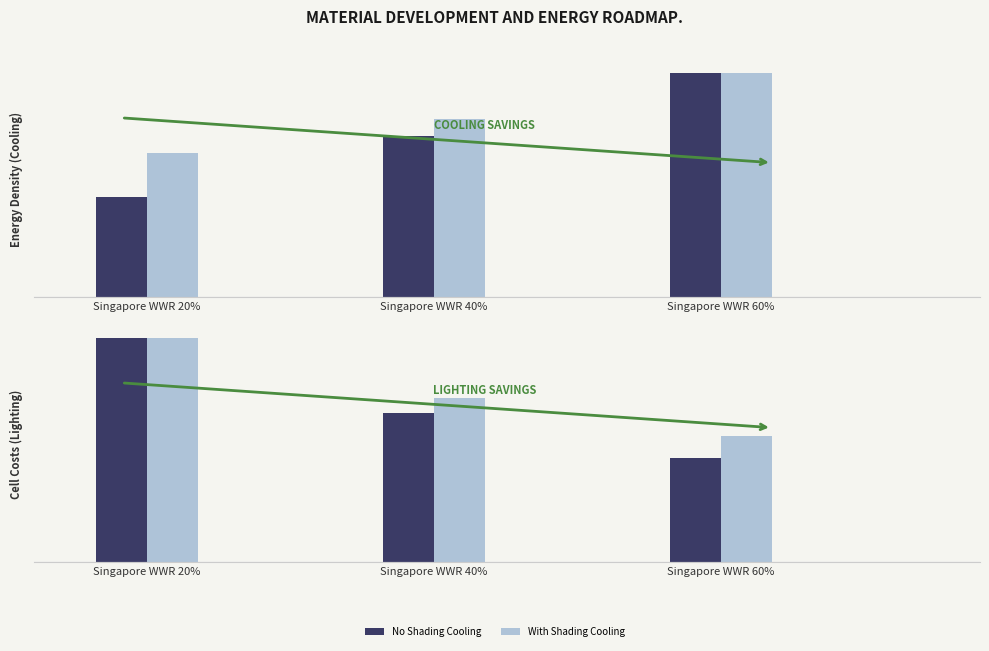

Which has a higher value, Singapore WWR 60% or Singapore WWR 40%?

Singapore WWR 60%